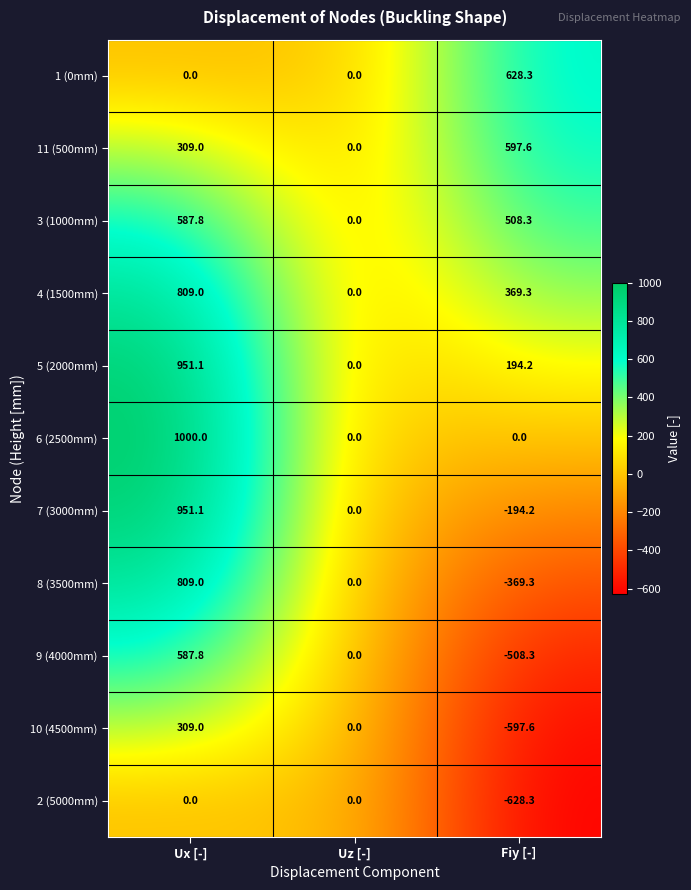

At which category is the sum across all series the highest?

Ux [-]